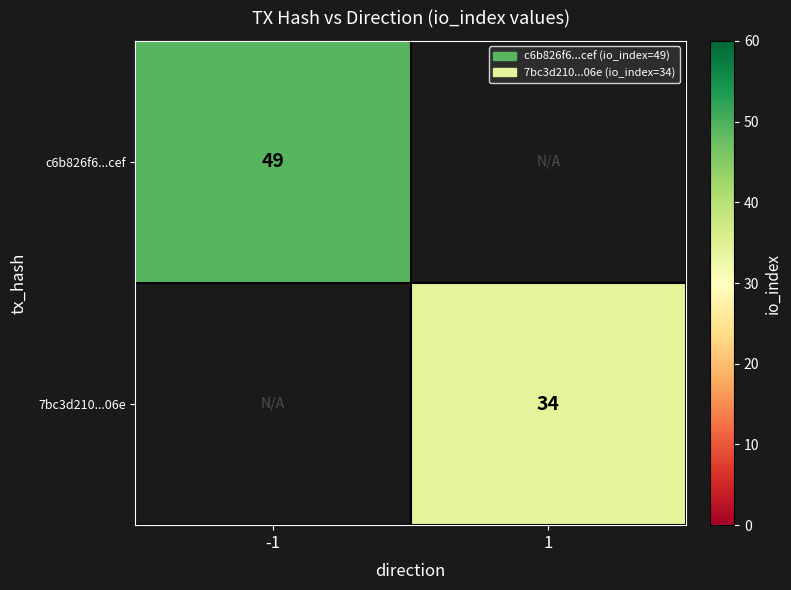

The 7bc3d210...06e series shows 34 at 1. True or false?

True